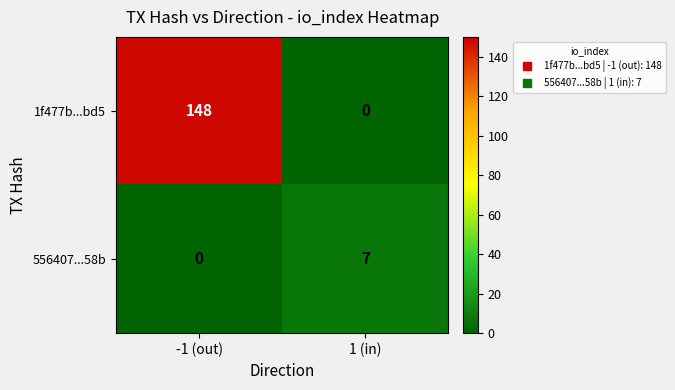

The value of 1f477b...bd5 at 1 (in) is -62. True or false?

False